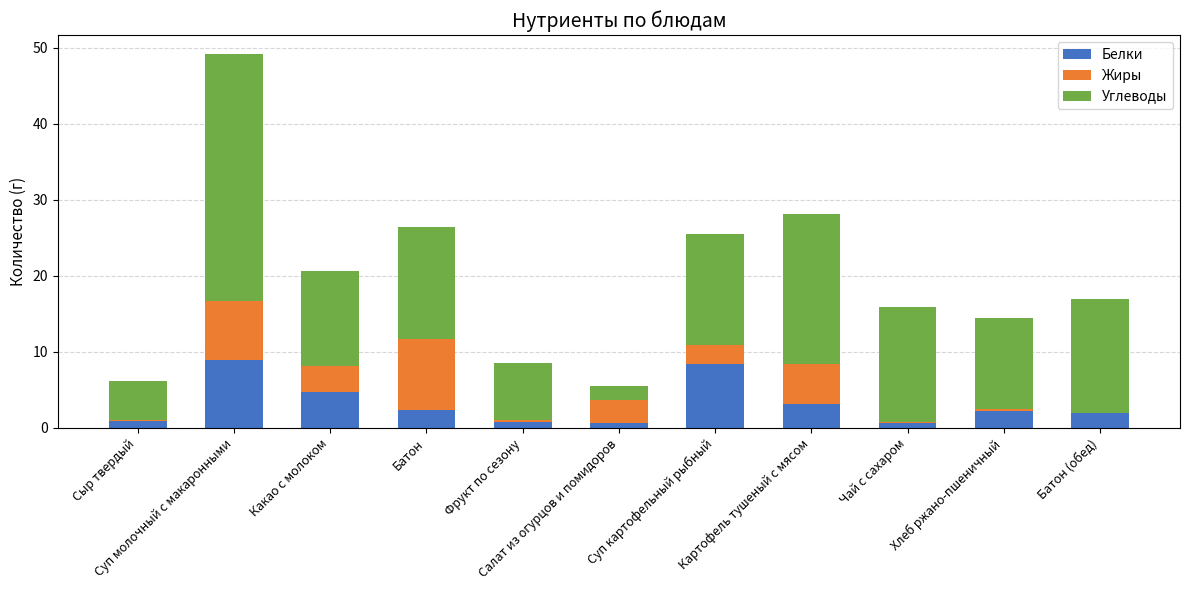

What is the sum of all Белки values?

34.8